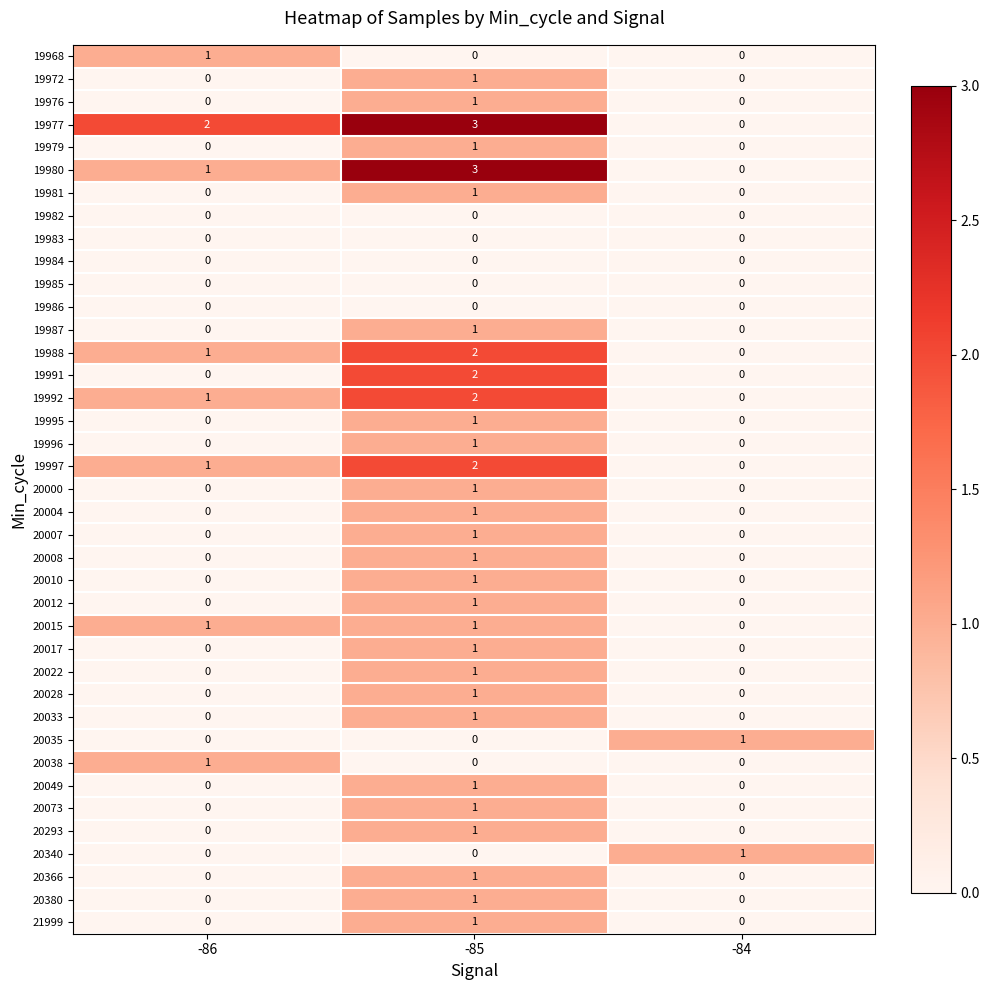

How many 19987 values are between 0 and 1?

3